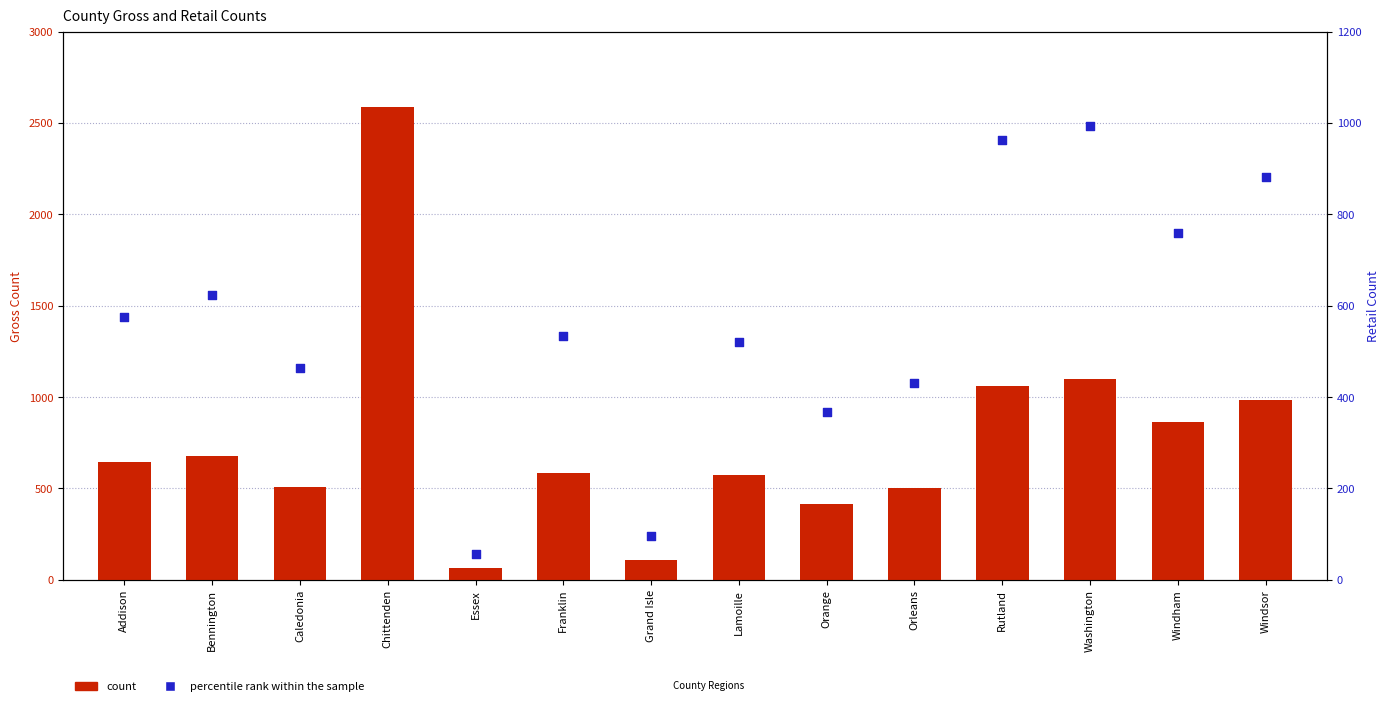

Which series has the widest spread of Y values?

count